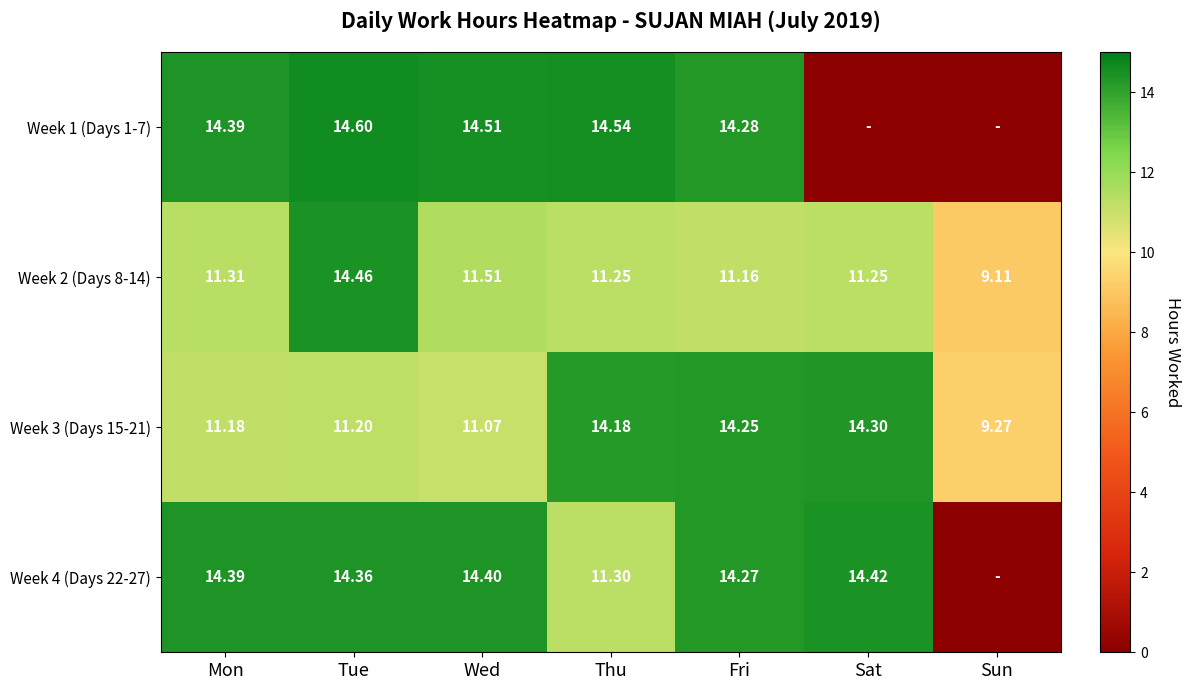

At Fri, list the series in order from largest to smallest.

Week 1 (Days 1-7), Week 4 (Days 22-27), Week 3 (Days 15-21), Week 2 (Days 8-14)